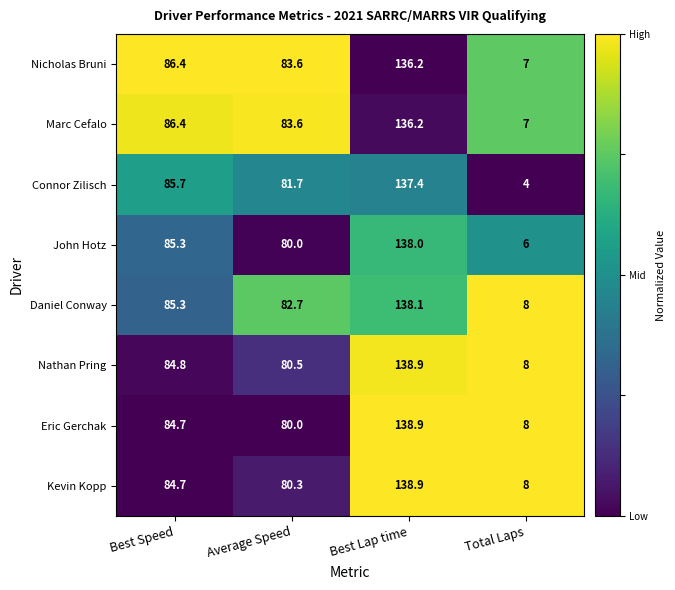

At how many categories does at least one series exceed 34?

3